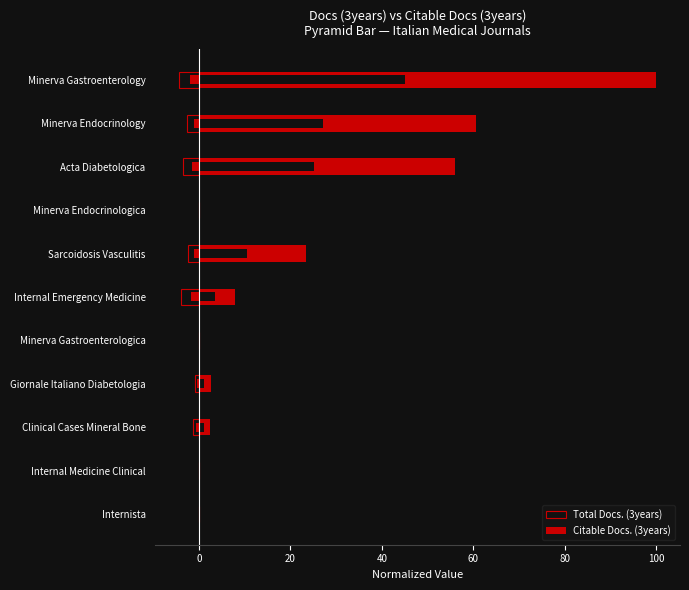

Reading right to left, what are all the values shown in this chart?

Total Docs. (3years): -4.3	-2.6	-3.4	0.0	-2.5	-3.8	0.0	-0.8	-1.3	0.0	0.0
Citable Docs. (3years): 100.0	60.5	56.0	0.0	23.4	7.9	0.0	2.6	2.5	0.0	0.0